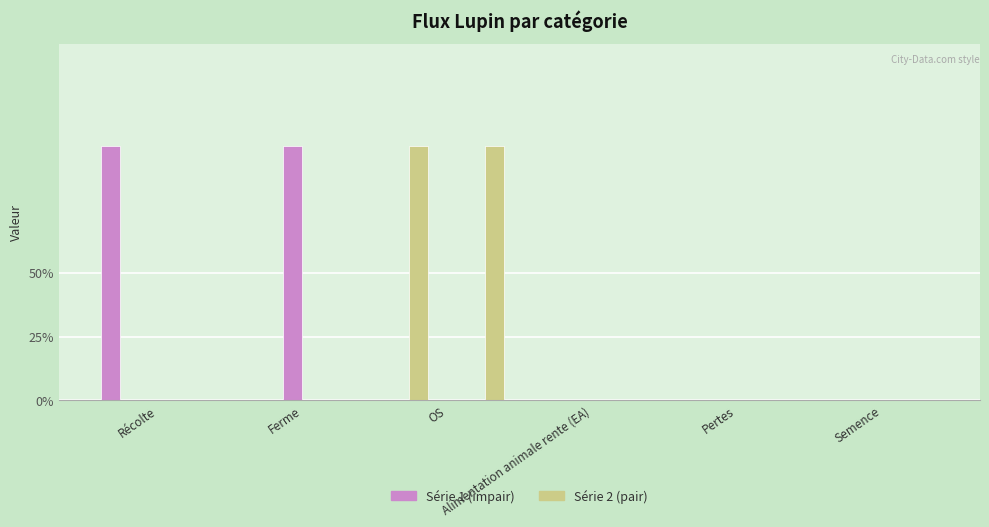

Reading left to right, list all the values displayed in this chart.

Lupin récolté: 1	0	0	0	0	0
Lupin collecté: 0	0	1	0	0	0
Lupin non-collecté: 0	1	0	0	0	0
Produits divers: 0	0	0	0	0	0
Coproduits lupin: 0	0	0	0	0	0
Ecarts tri collecte: 0	0	1	0	0	0